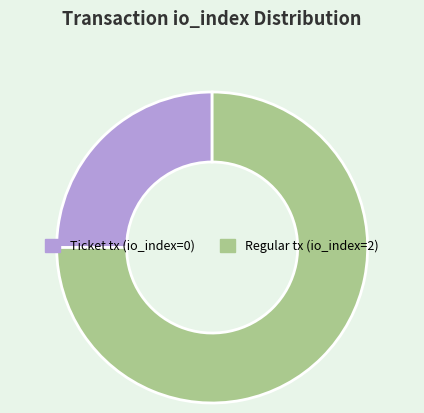

Which slice is the largest?

Regular tx (io_index=2)